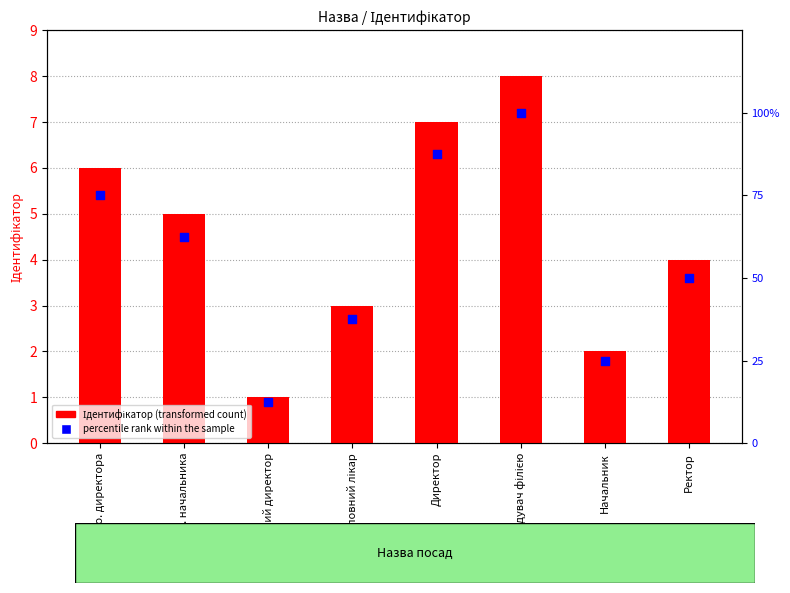

Which series contains the lowest Y value?

Ідентифікатор